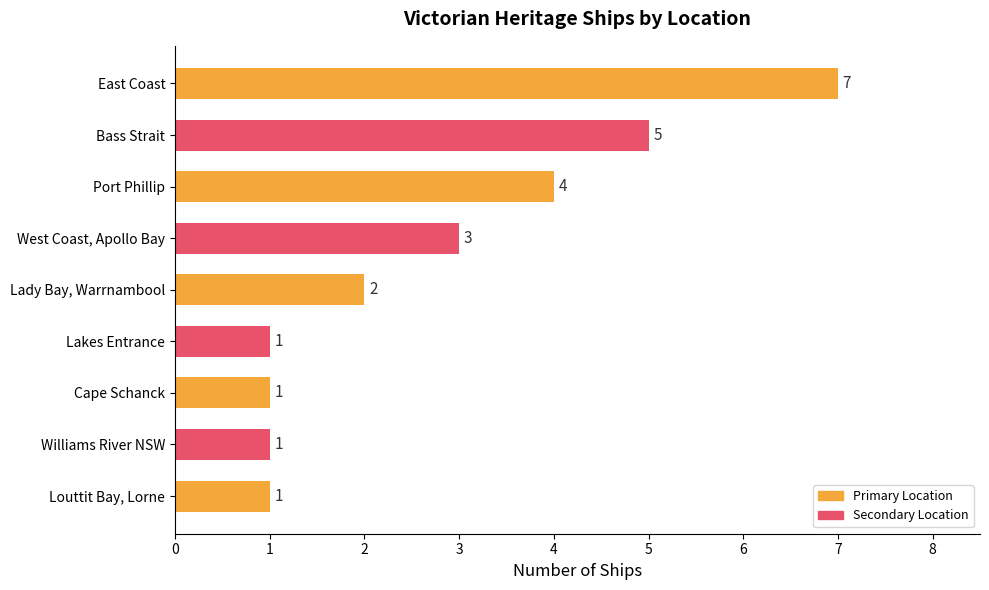

True or false: the data shows 1 at Williams River NSW.

True